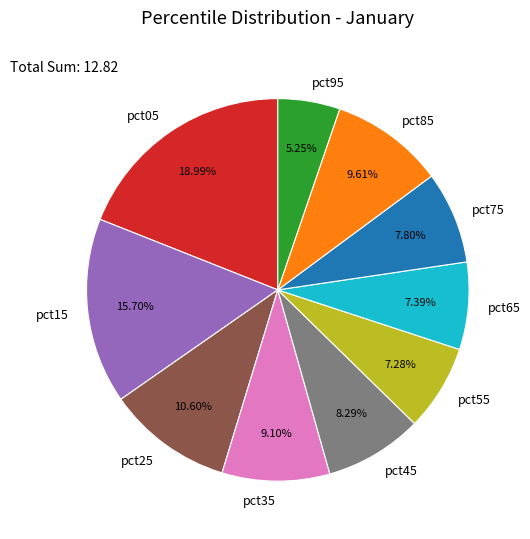

How much of the chart is everything except pct25?

89.4%